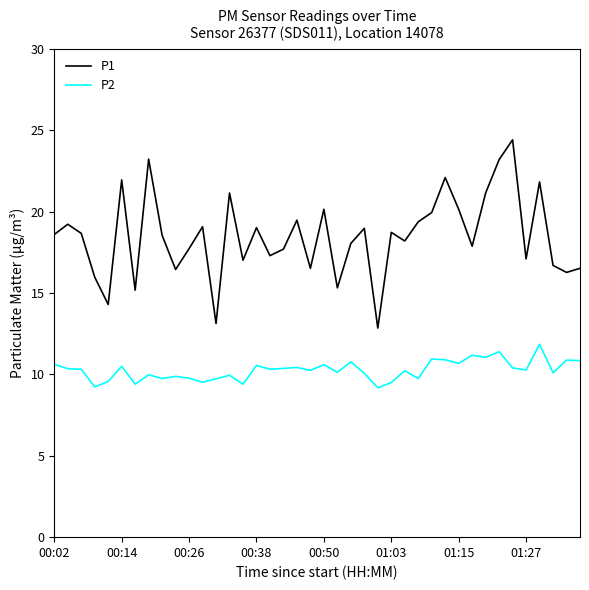

List the series in order of their peak value, lowest first.

P2, P1